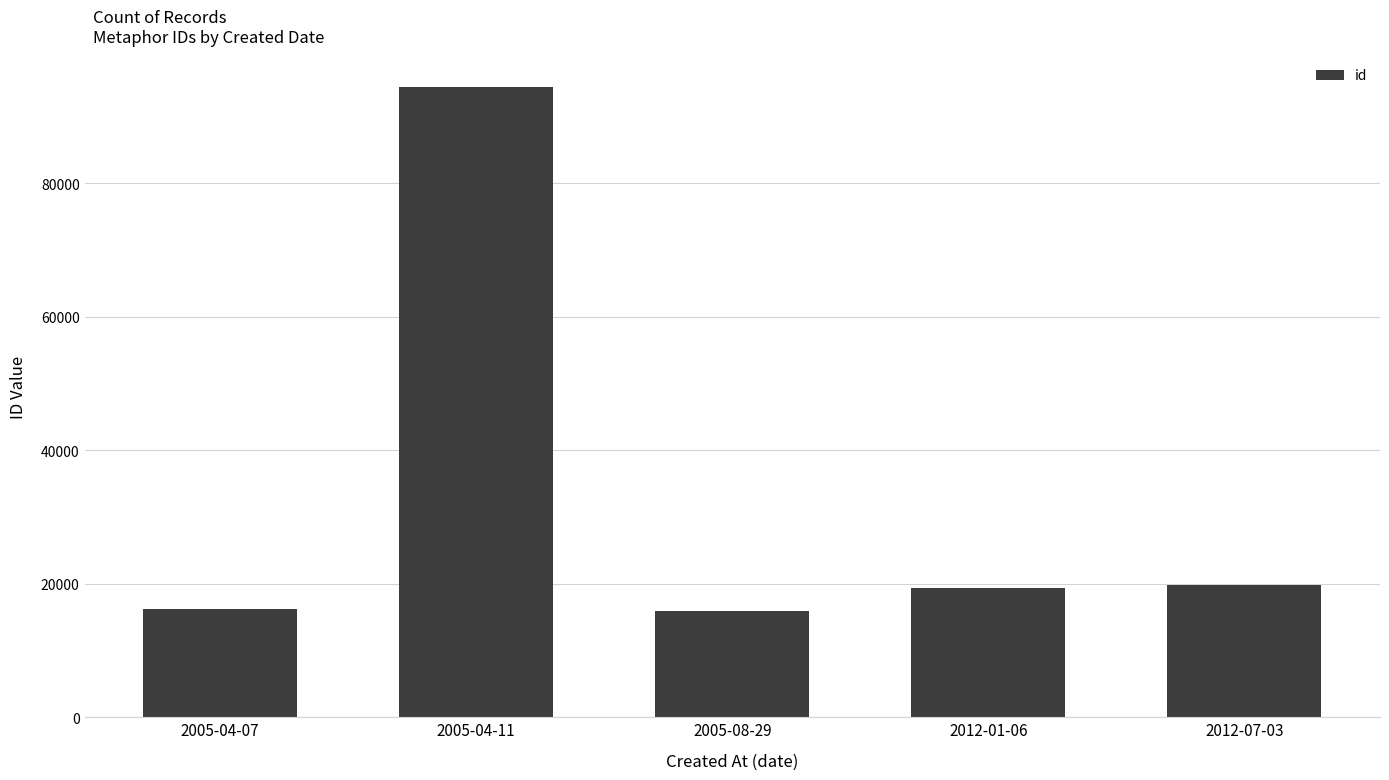

What position from the left is 2005-04-07?

1